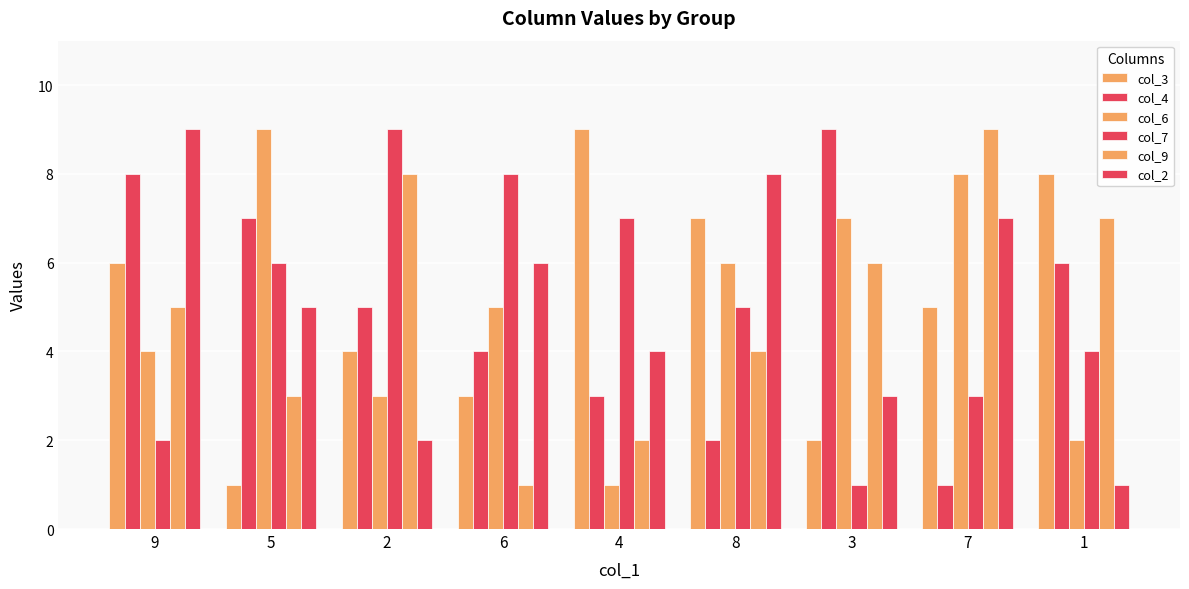

Count the number of categories in the chart.

9